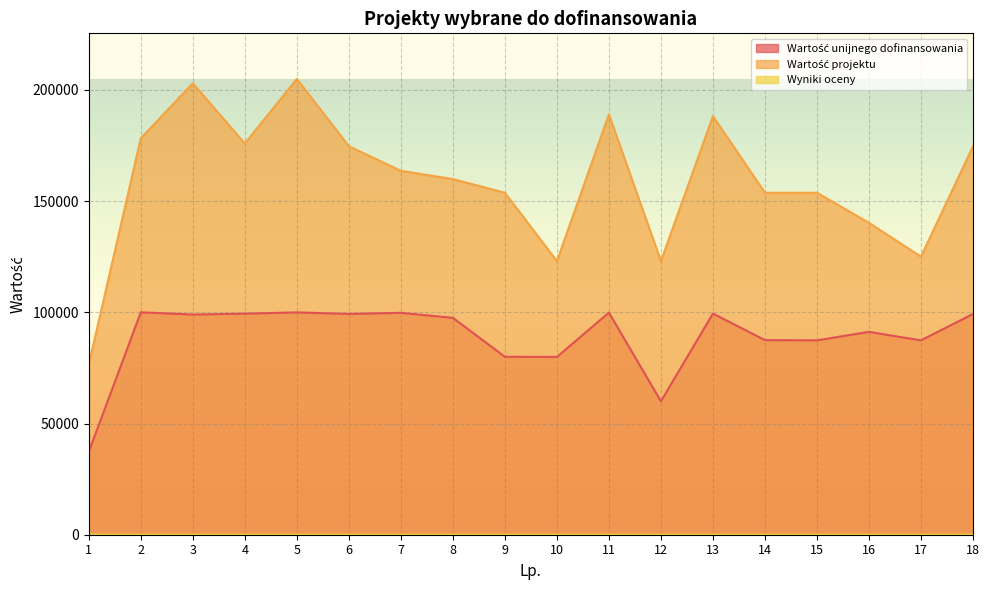

How many categories are shown in the chart?

18